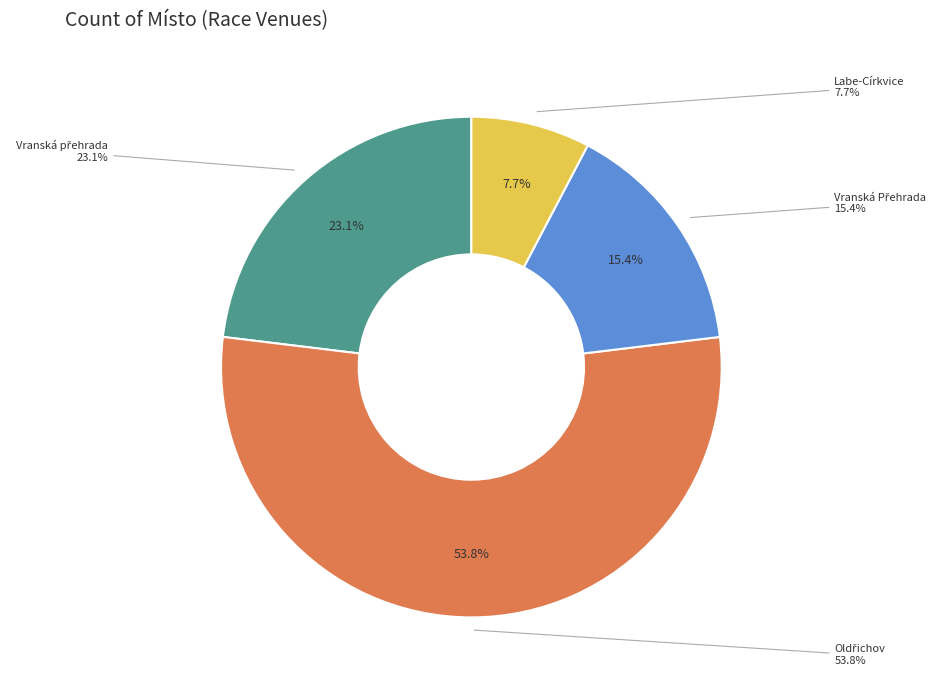

Between Vranská Přehrada and Vranská přehrada, which is larger?

Vranská přehrada